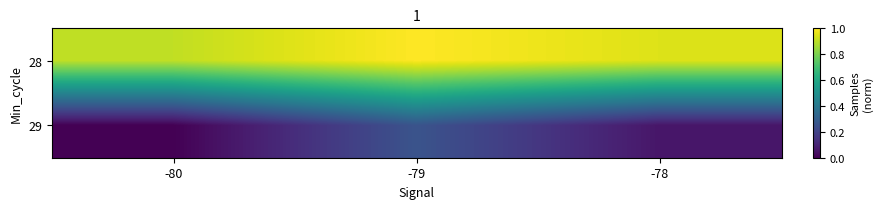

Which series has the largest range (max minus min)?

29